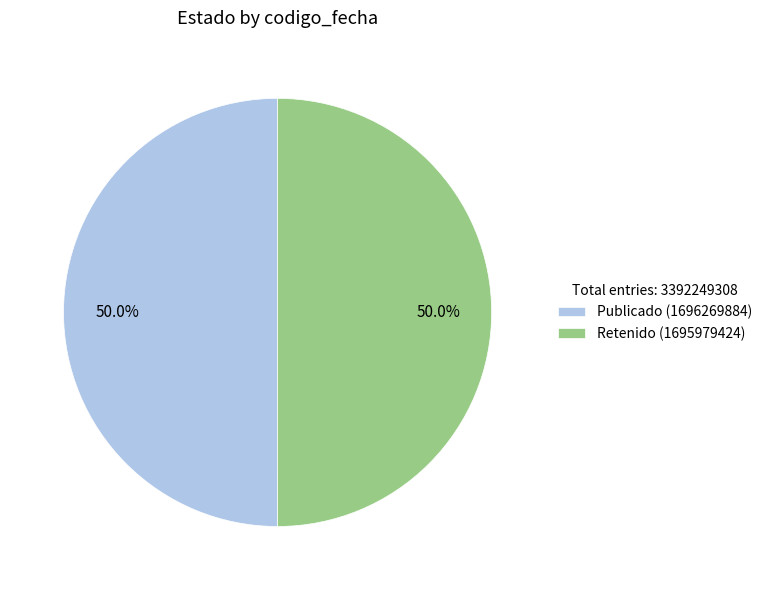

How many segments does this pie chart have?

2